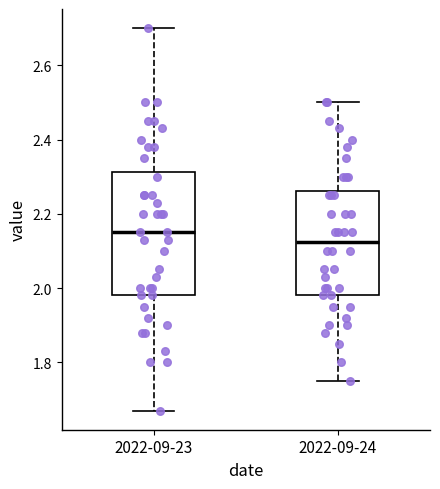

Reading left to right, transcribe this box plot: for each box, give where its median line is, the range the box spans, and where its two whiskers end, as read against the y-axis. The values are not printed on the chart, so give them approximately, as read against the axis.

2022-09-23: median 2.16, box 1.98 to 2.32, whiskers 1.68 to 2.70
2022-09-24: median 2.12, box 1.98 to 2.26, whiskers 1.76 to 2.50